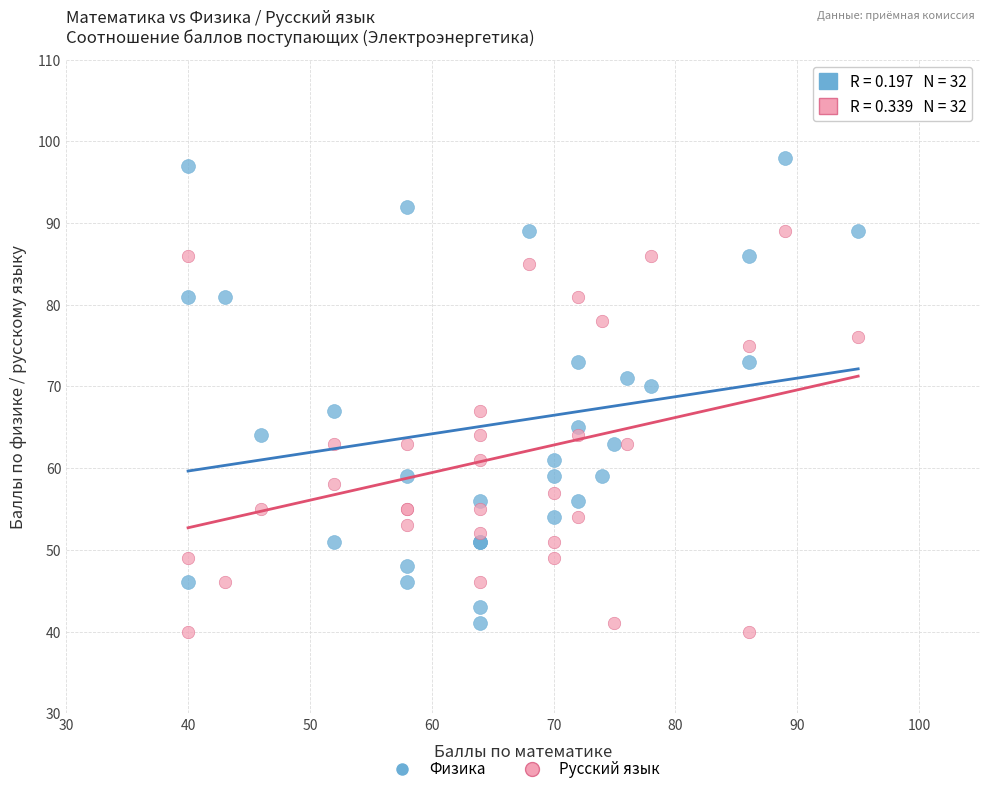

Which series has the largest Y range (max minus min)?

Физика